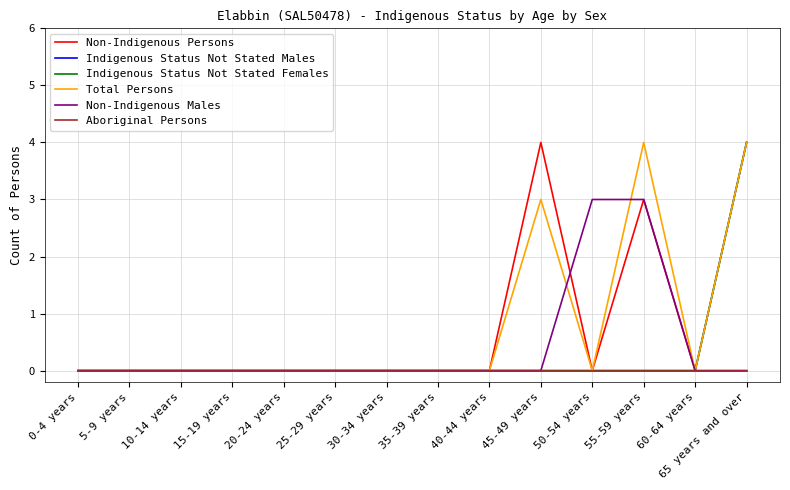

True or false: Non-Indigenous Males and Aboriginal Persons intersect in this chart.

False